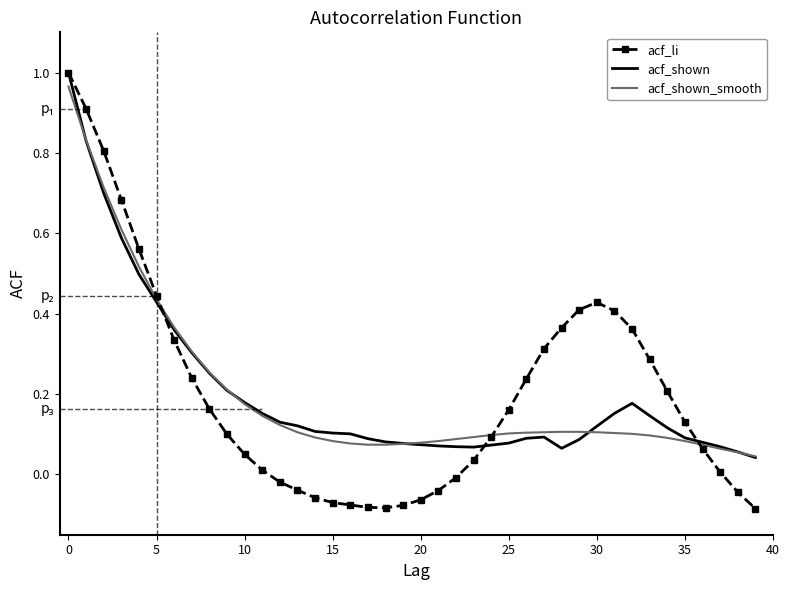

How many positive values does the acf_li series have?

27